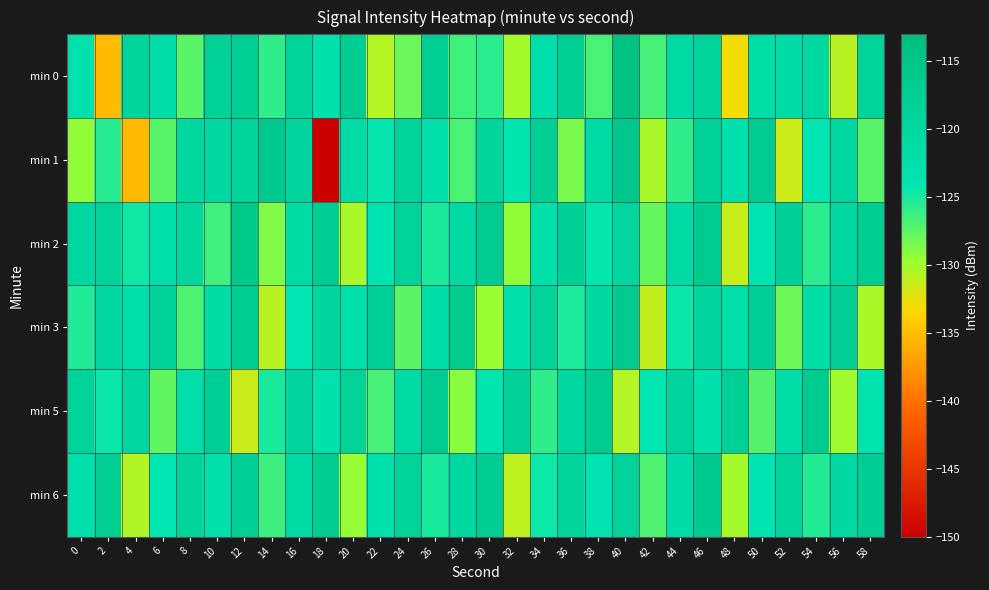

At which category does the chart reach its peak across all series?

40